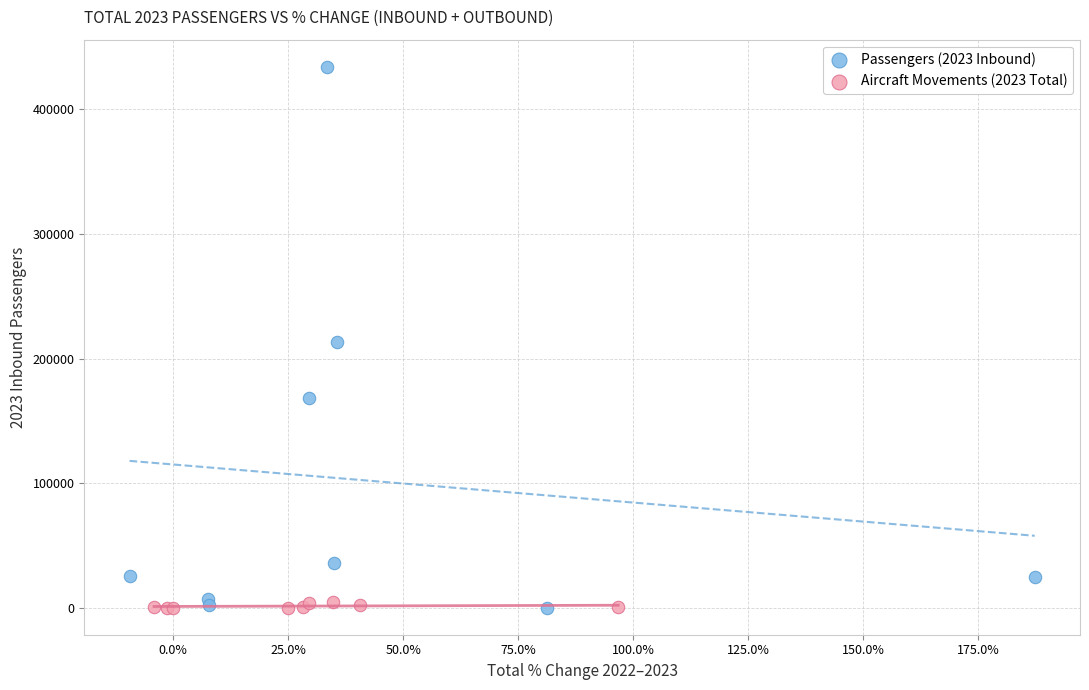

Which series reaches the maximum Y coordinate?

Passengers (2023 Inbound)